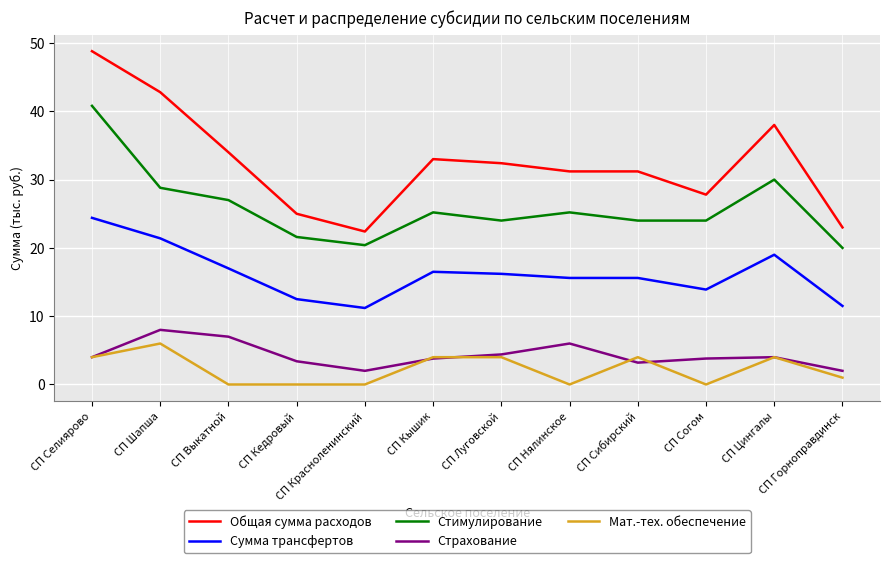

The value of Мат.-тех. обеспечение at СП Нялинское is -3.2. True or false?

False